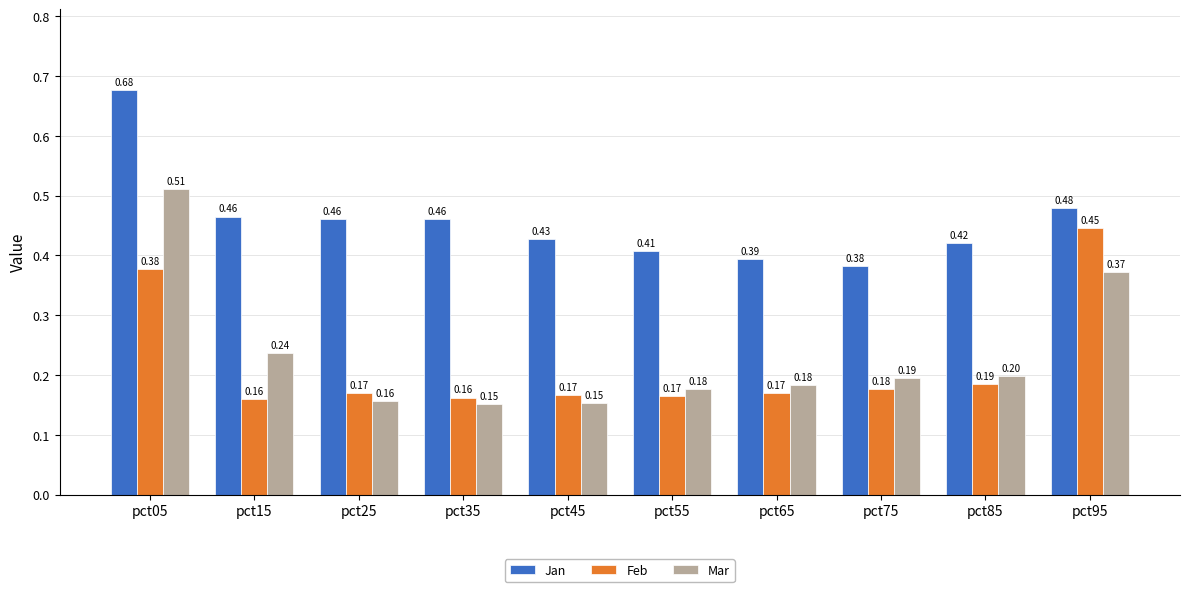

Rank the series at pct55 from lowest to highest value.

Feb, Mar, Jan